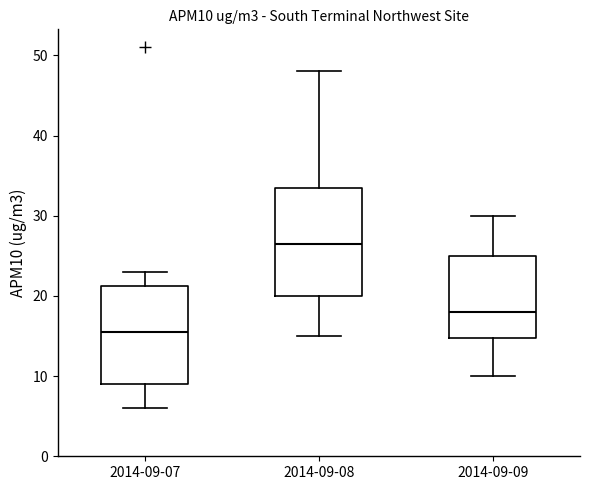

Where does the upper whisker of the box for 2014-09-07 end on the y-axis? The values are not printed on the chart, so give them approximately, as read against the axis.

23